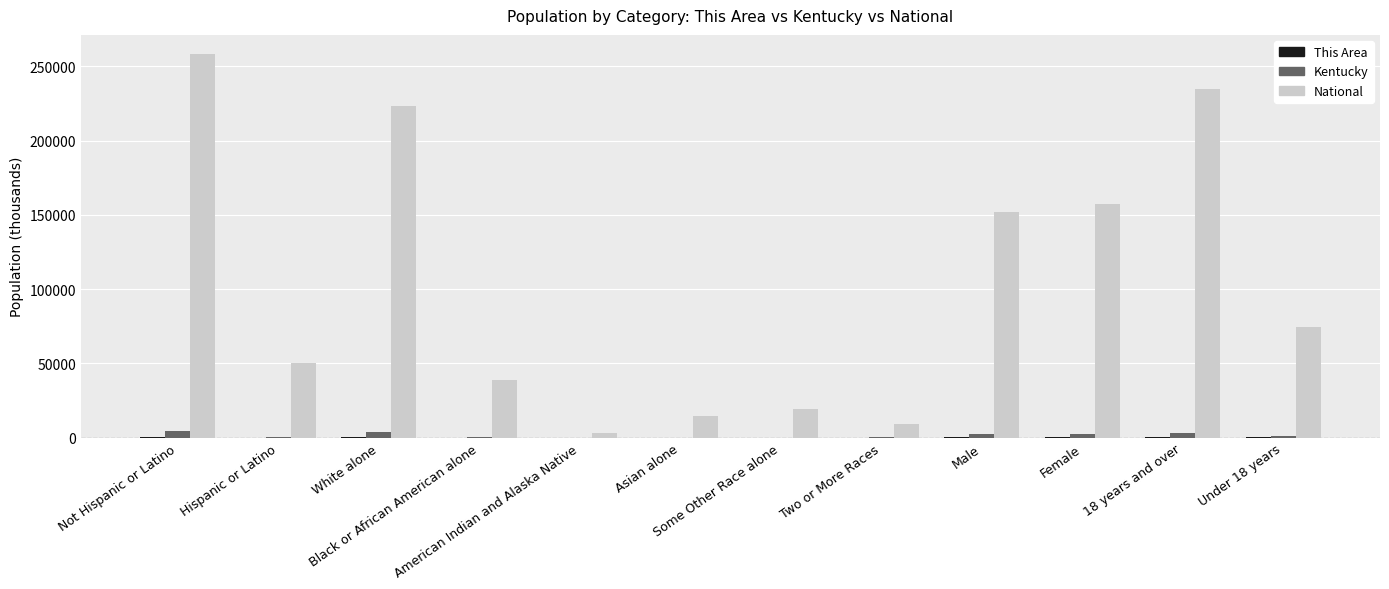

Between White alone and Two or More Races, which series saw the biggest shift?

National